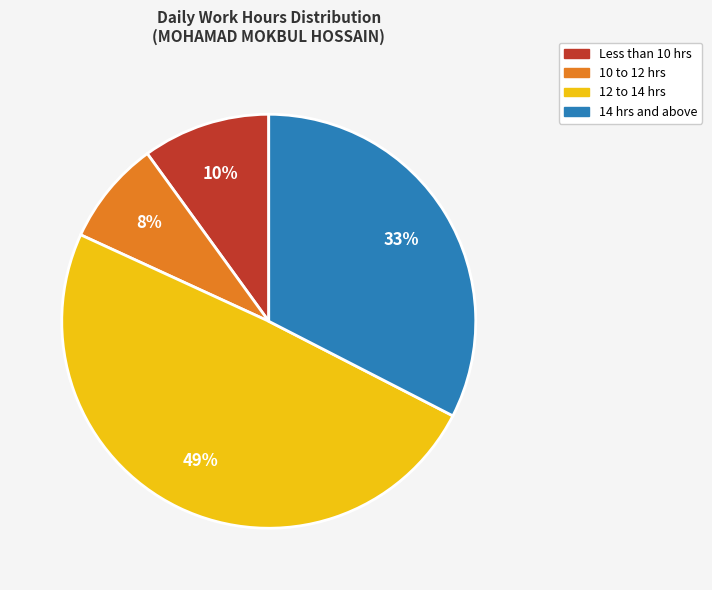

To the nearest percent, what is the average slice percentage?

25%